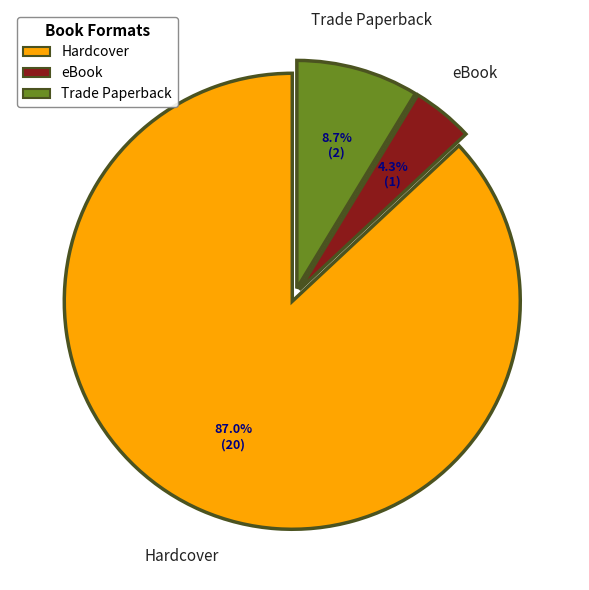

Is there any slice that represents more than half of the pie?

Yes